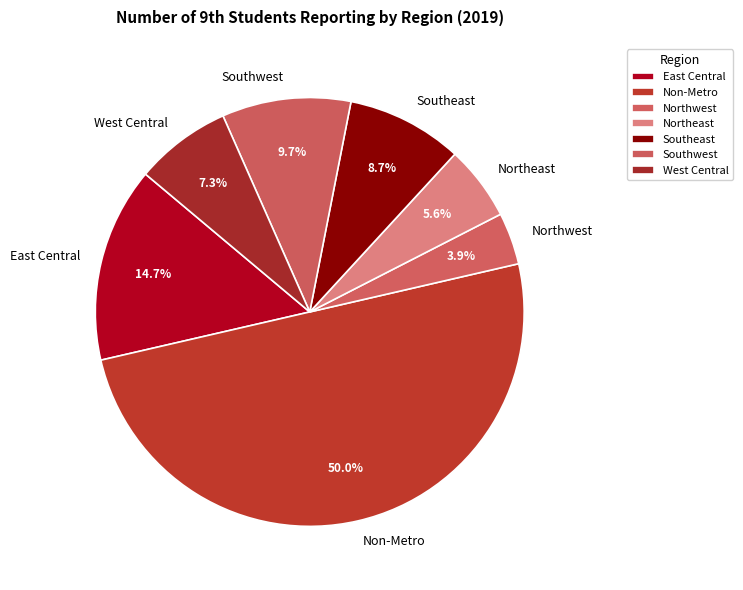

Combined, what portion of the pie is East Central and Southwest?

24.4%